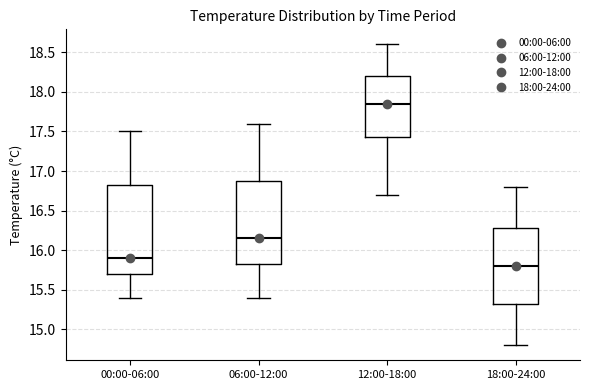

Comparing the boxes themselves (not the whiskers), which one is the tallest?

00:00-06:00